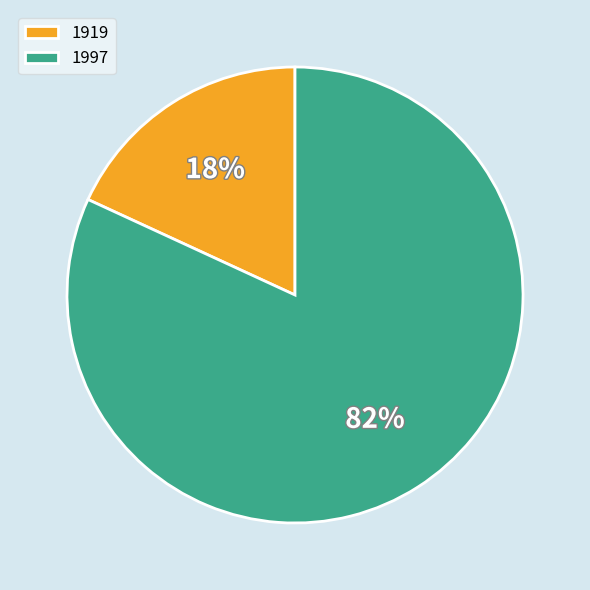

Rank the categories by value from highest to lowest.

1997, 1919